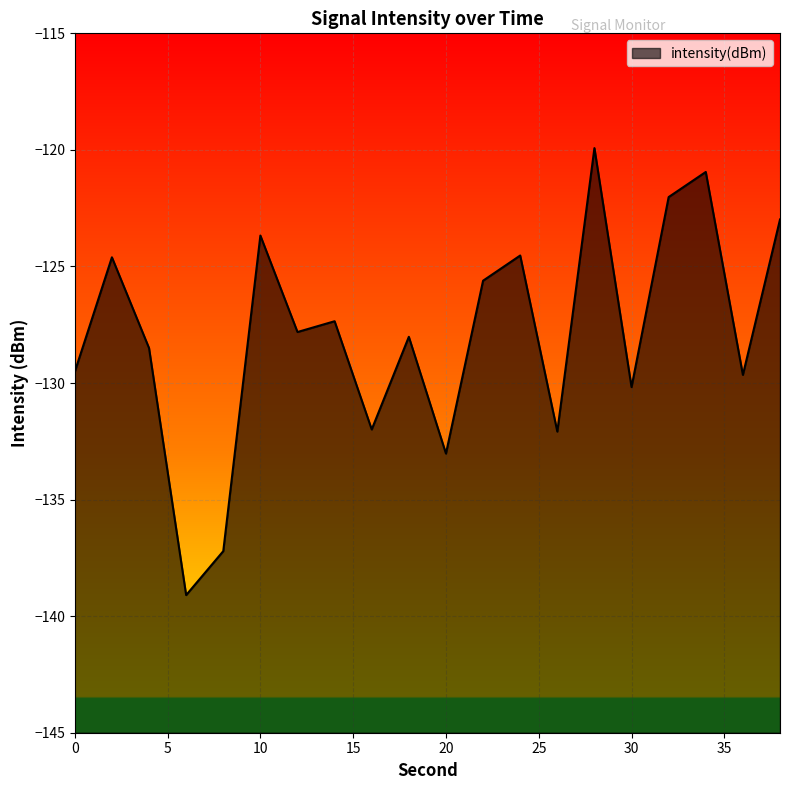

Where is the data nearest to the value -129?

4